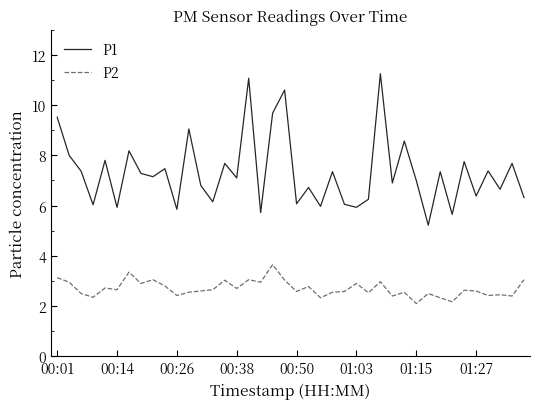

Which series has the widest spread of values?

P1